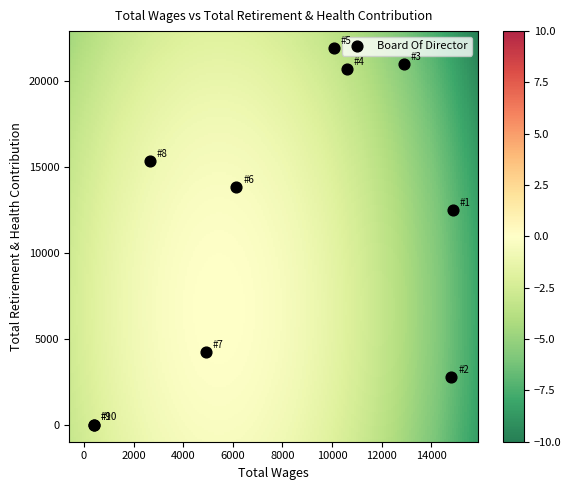

What Y value in the scatter plot is closest to 10980?

12528